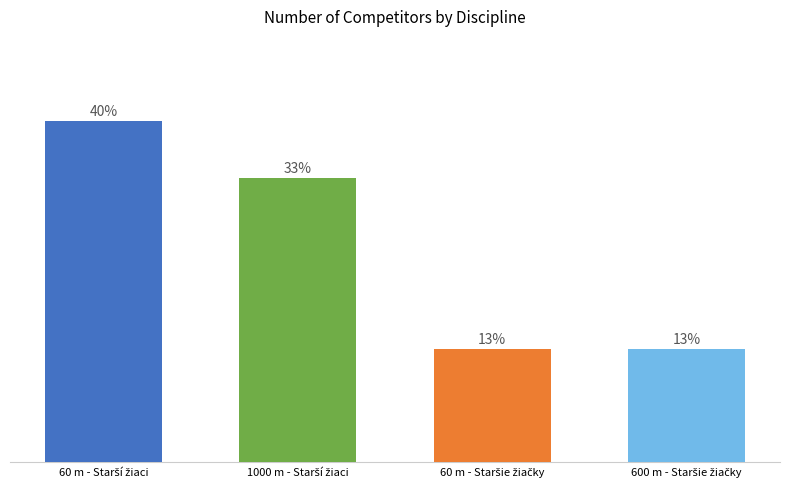

Are the bars horizontal?

No